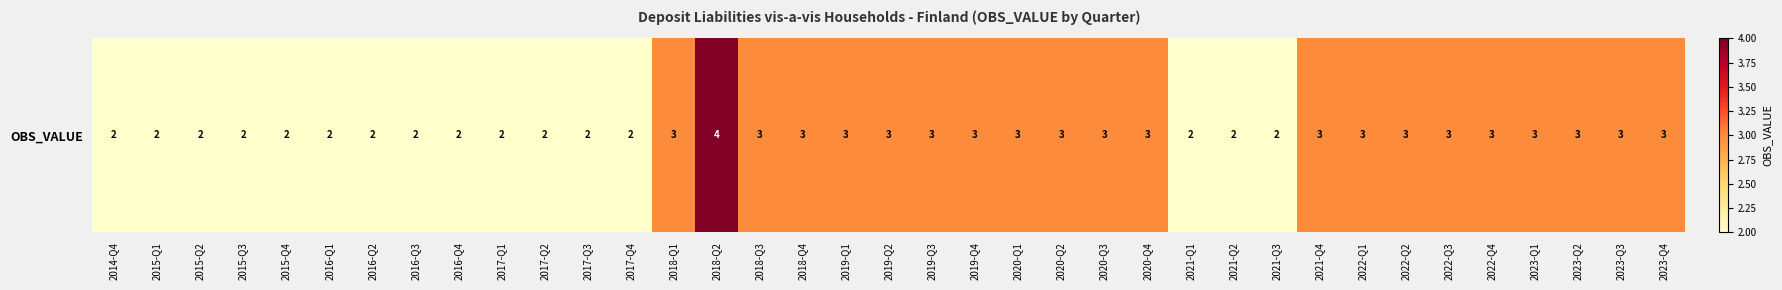

Which label corresponds to the smallest value in the chart?

2014-Q4